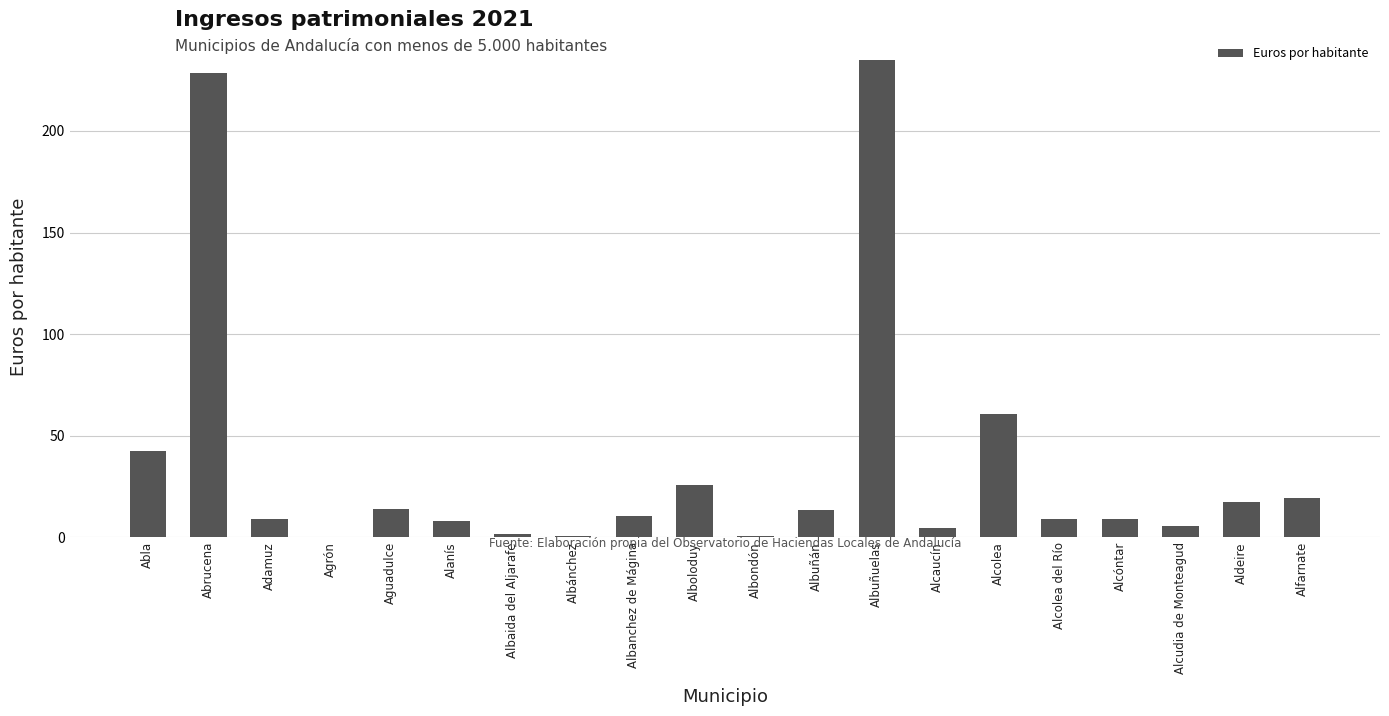

What is the sum of the values at Albánchez and Alcóntar?

9.3